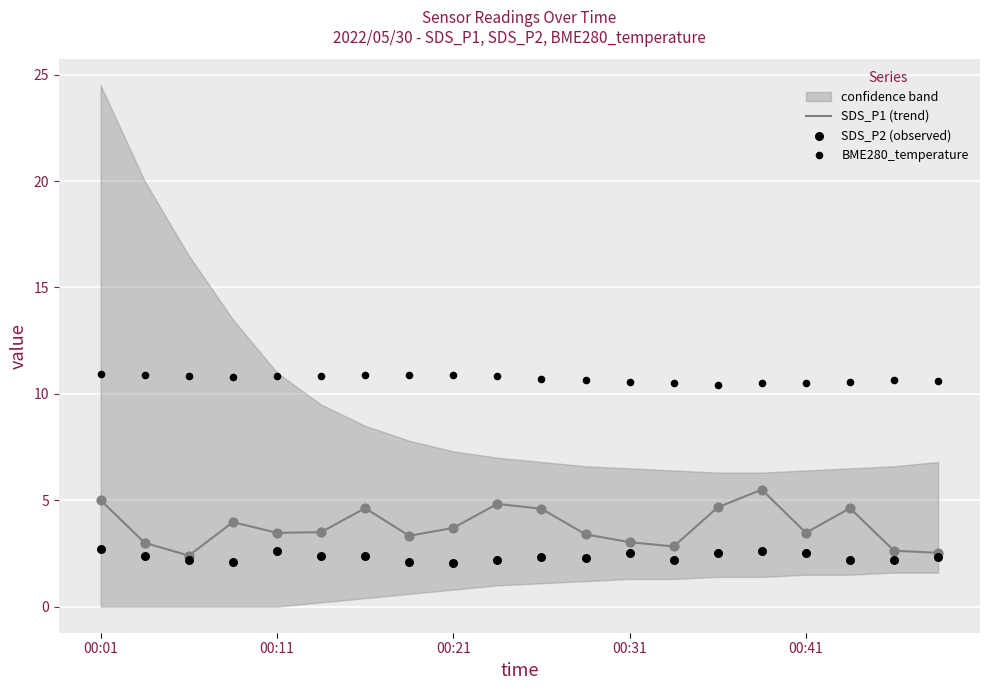

At which category is the sum across all series the highest?

00:01